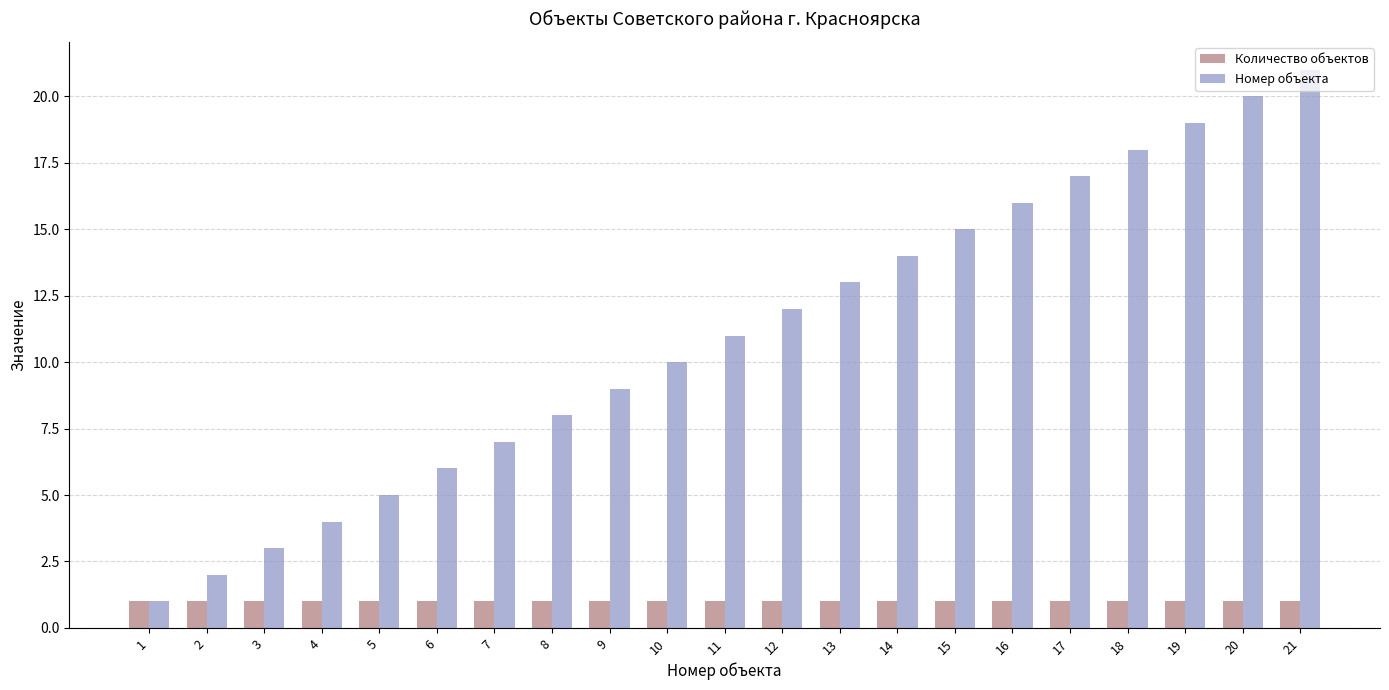

What is the highest value of the Номер объекта series?

21